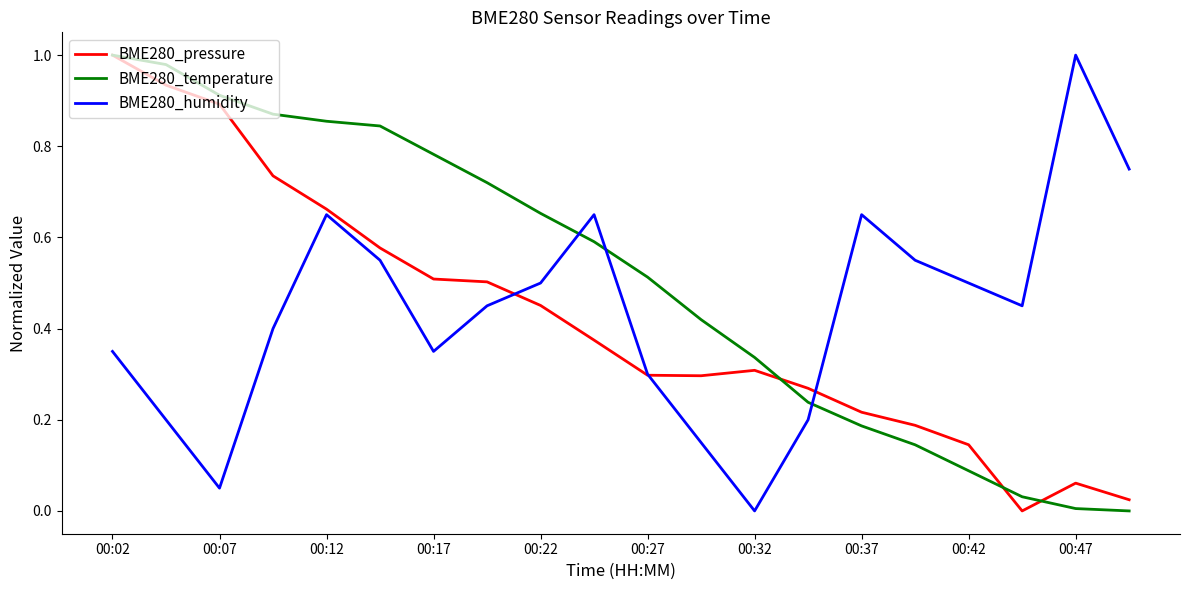

True or false: BME280_temperature and BME280_humidity cross at least once.

True